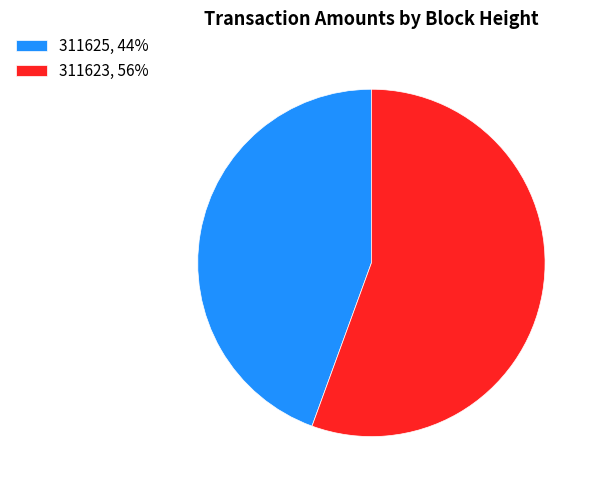

Do 311623, 56% and 311625, 44% together represent more than half of the pie?

Yes